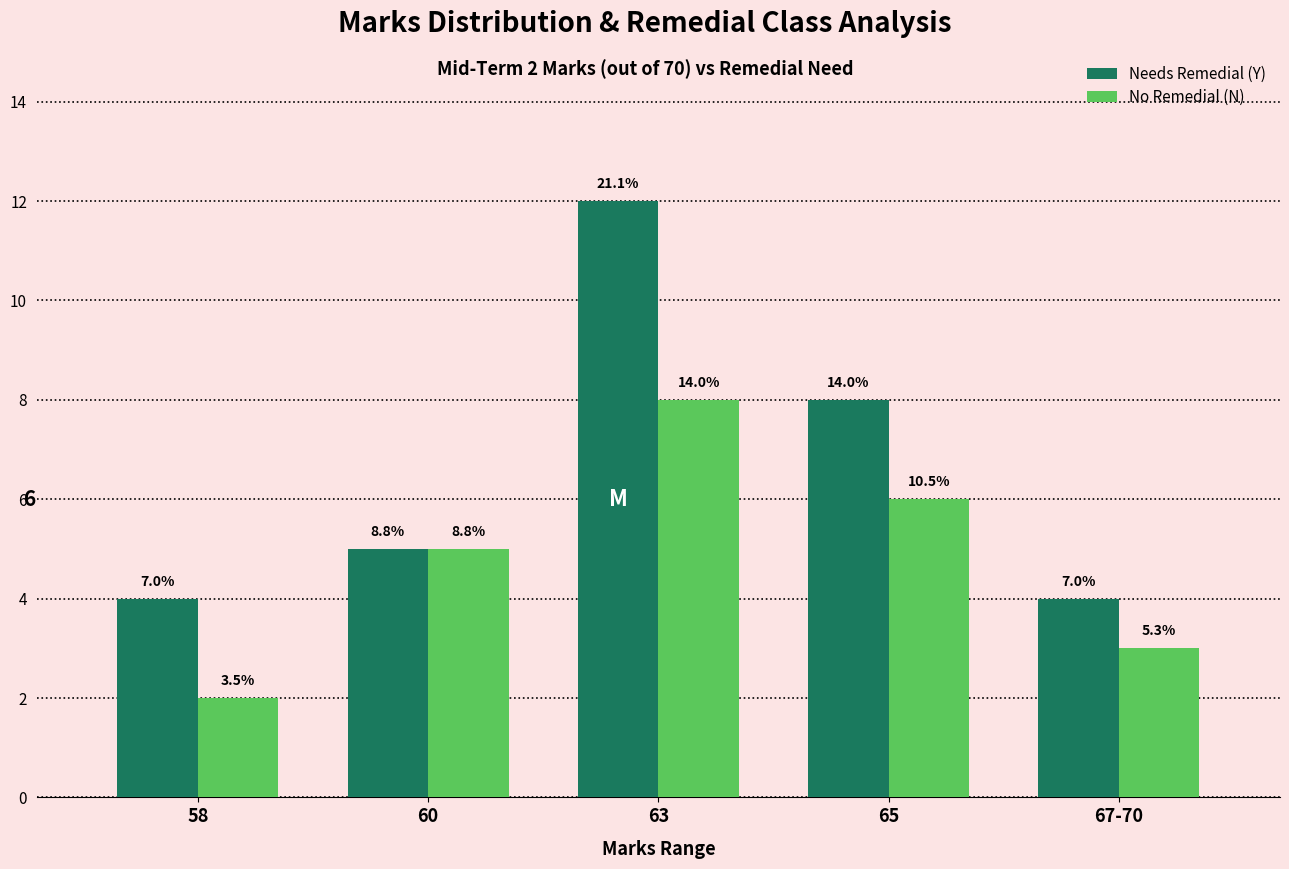

What is the sum of the No Remedial (N) values at 67-70 and 60?

8